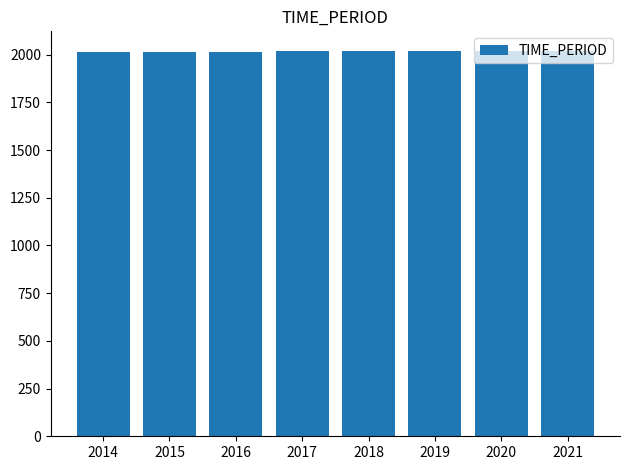

Count the values in the range 2016 to 2020.

5